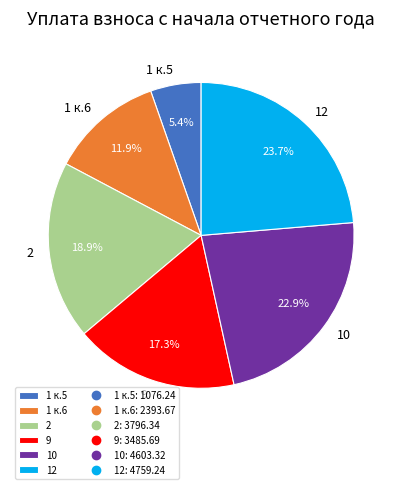

What percentage is the 9 slice, to the nearest percent?

17%